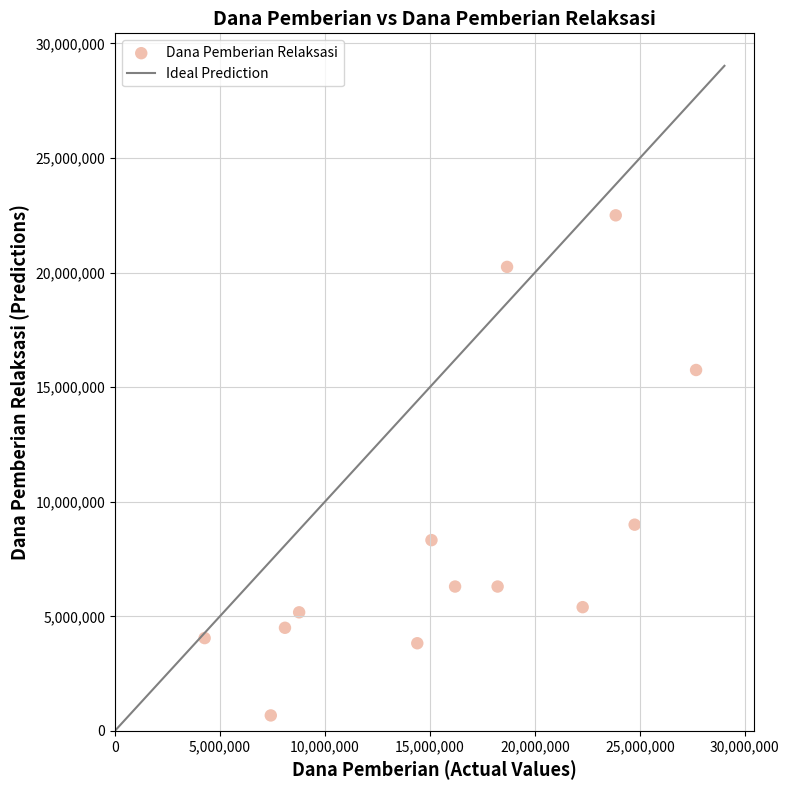

What Y value in the scatter plot is closest to 11587500?

9000000